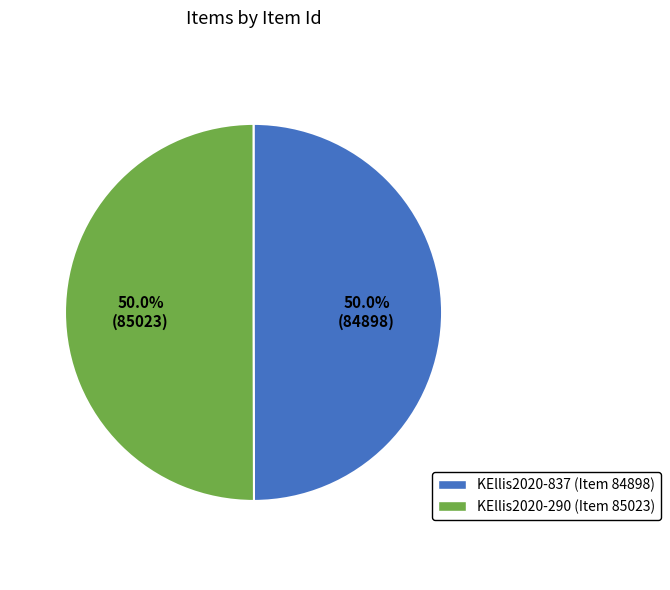

What portion of the pie excludes KEllis2020-290 (Item 85023)?

50.0%